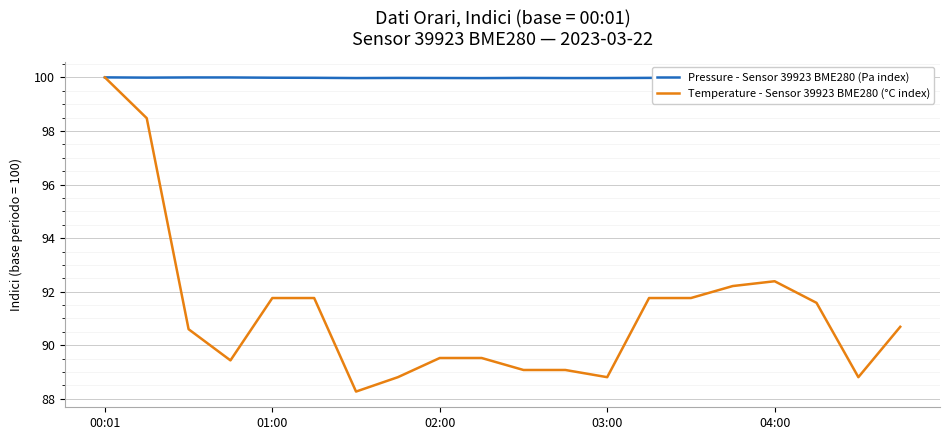

Rank the series by their average value, from lowest to highest.

Temperature - Sensor 39923 BME280 (°C index), Pressure - Sensor 39923 BME280 (Pa index)